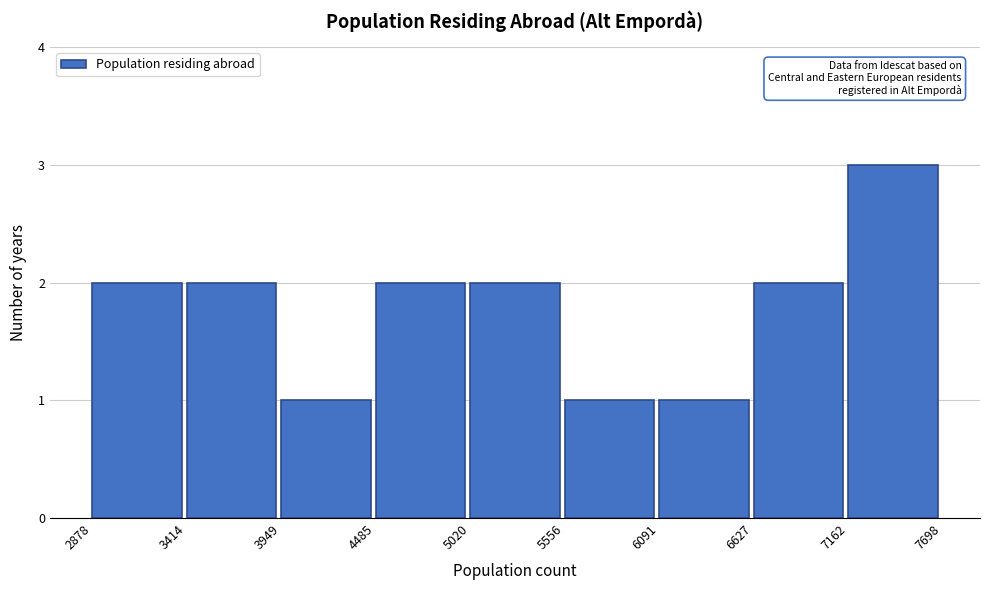

Reading left to right, transcribe this chart: for each bar, give the range it covers on the x-axis and its height. The values are not printed on the chart, so give them approximately, as read against the axis.

2878 to 3414: 2
3414 to 3949: 2
3949 to 4485: 1
4485 to 5020: 2
5020 to 5556: 2
5556 to 6091: 1
6091 to 6627: 1
6627 to 7162: 2
7162 to 7698: 3